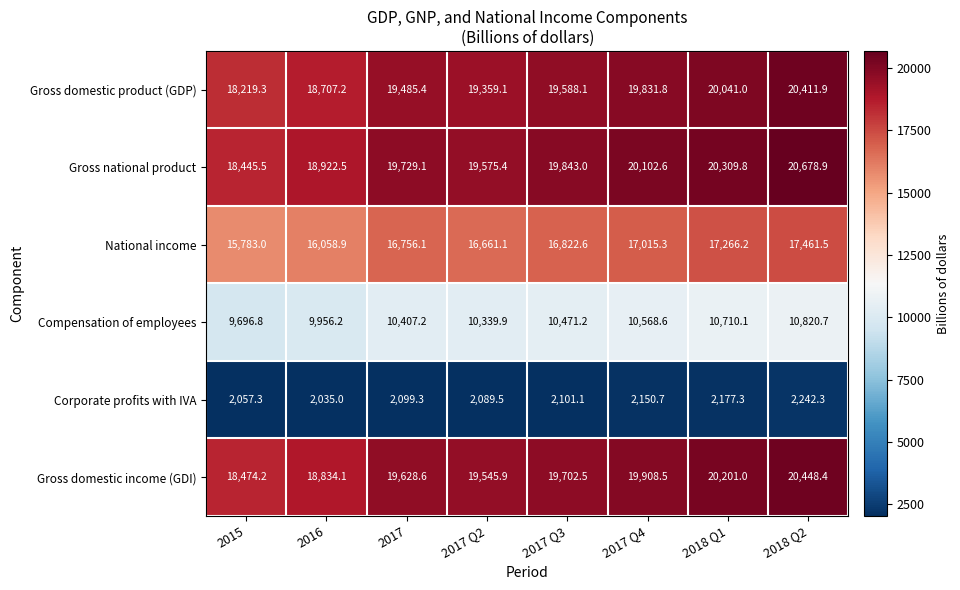

At how many categories does at least one series exceed 18663?

7